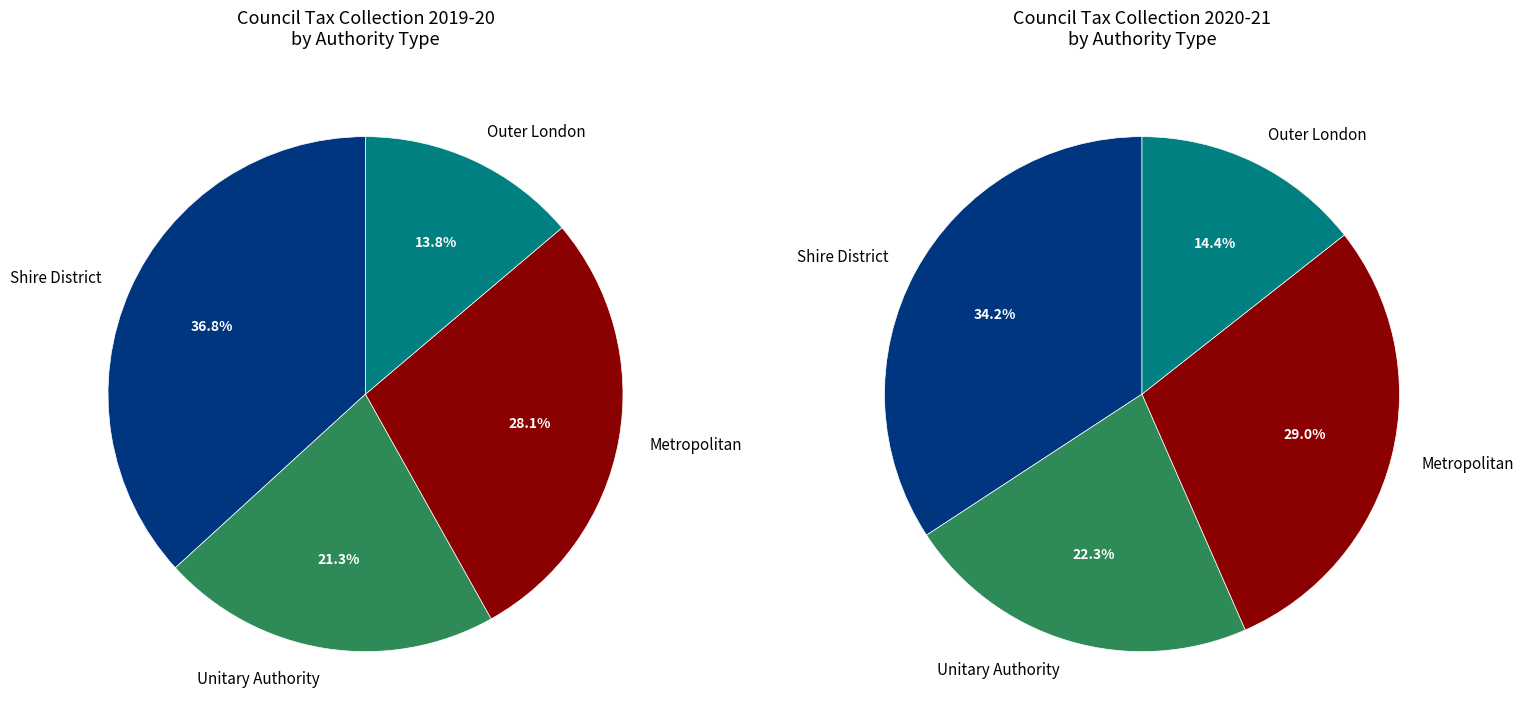

Is 18 the majority of the pie?

No